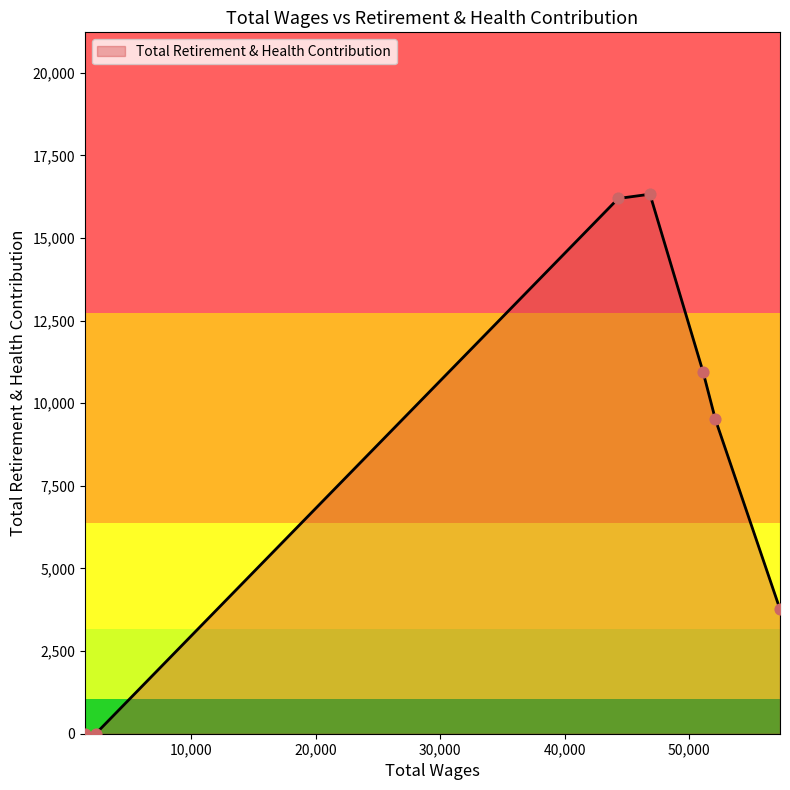

What is the difference between the maximum and minimum values?

16327